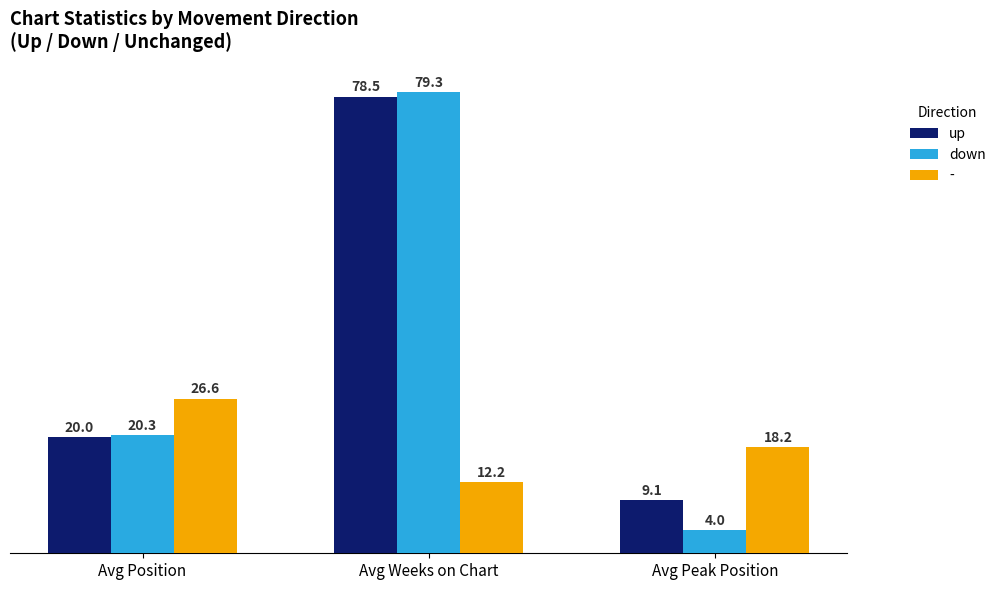

Is it true that down equals 4.0 at Avg Peak Position?

True